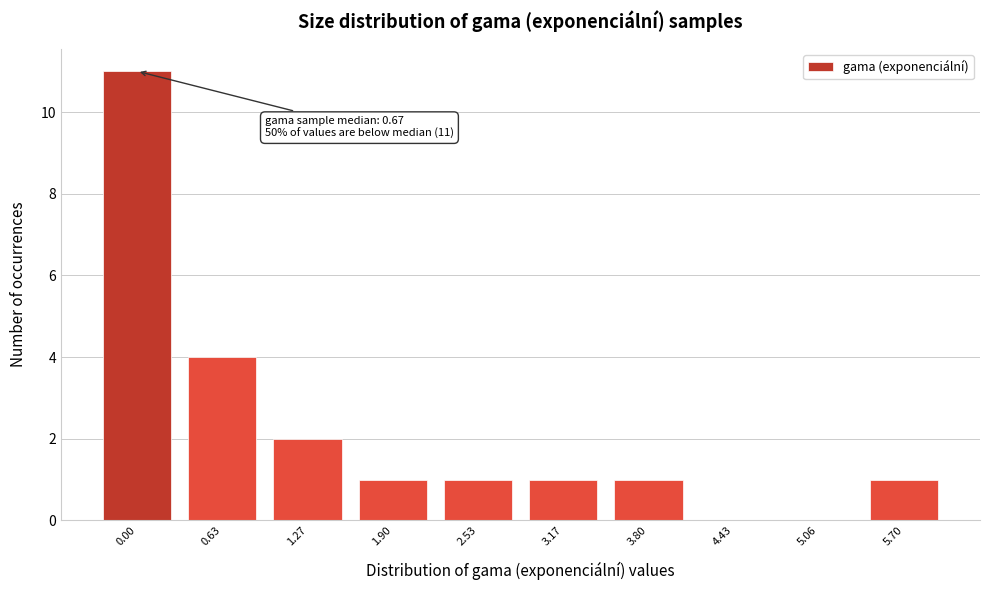

Reading left to right, transcribe all the data shown in this chart.

0.00=11	0.63=4	1.27=2	1.90=1	2.53=1	3.17=1	3.80=1	4.43=0	5.06=0	5.70=1